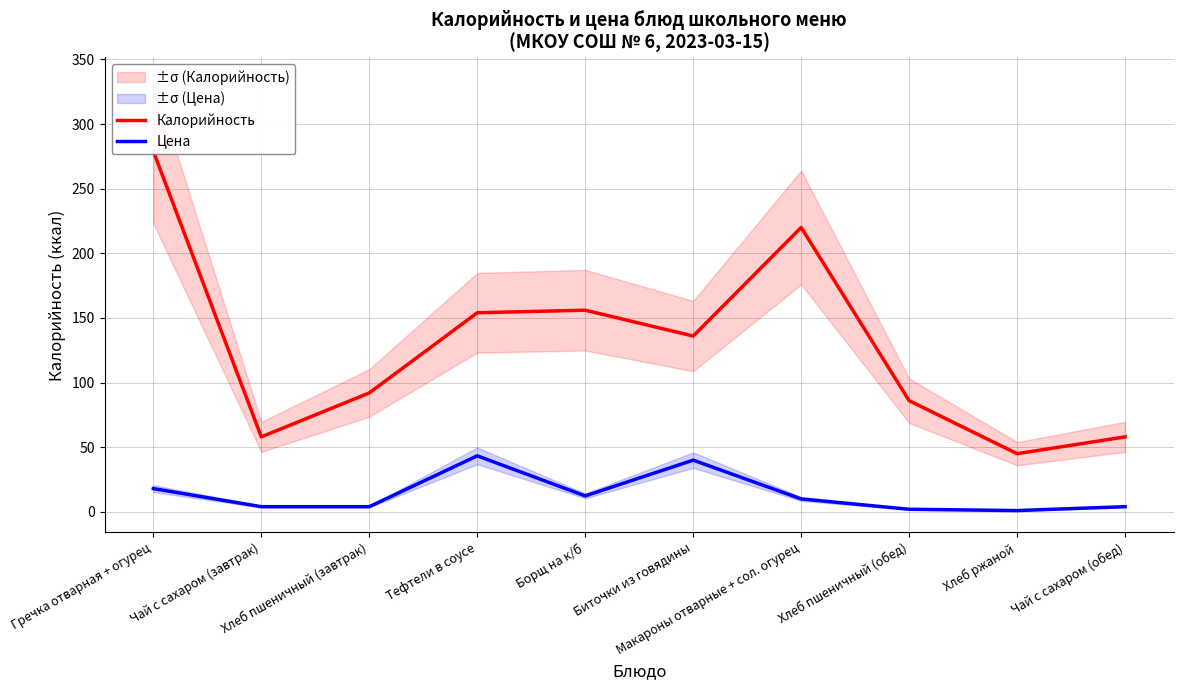

Which series has the widest spread of values?

Калорийность